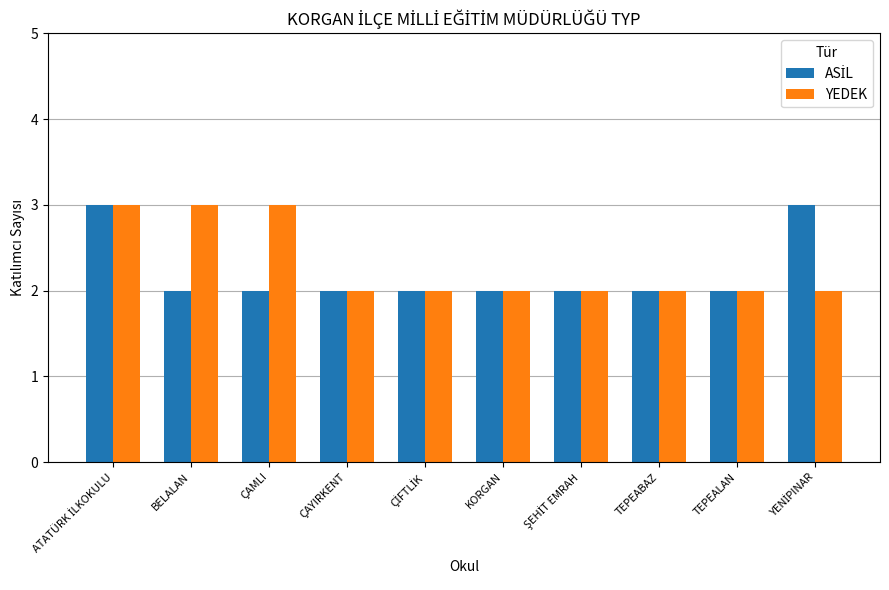

What is the average value of the YEDEK series?

2